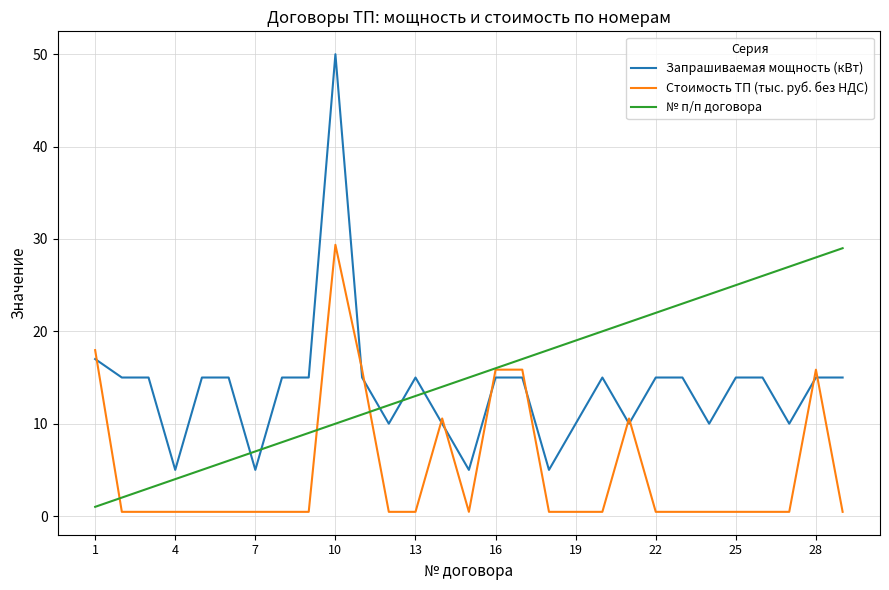

Which series has the largest range (max minus min)?

Запрашиваемая мощность (кВт)